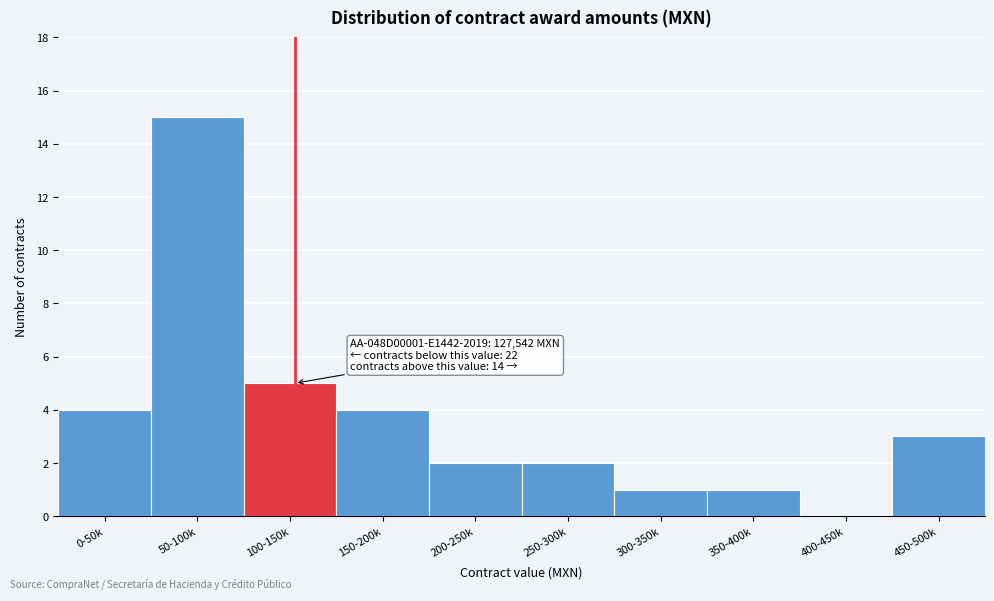

Reading left to right, what are all the values shown in this chart?

0-50k=4	50-100k=15	100-150k=5	150-200k=4	200-250k=2	250-300k=2	300-350k=1	350-400k=1	400-450k=0	450-500k=3